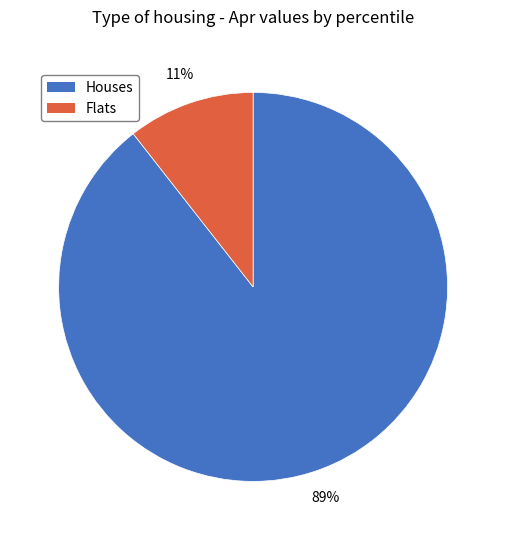

Does any single category account for the majority?

Yes